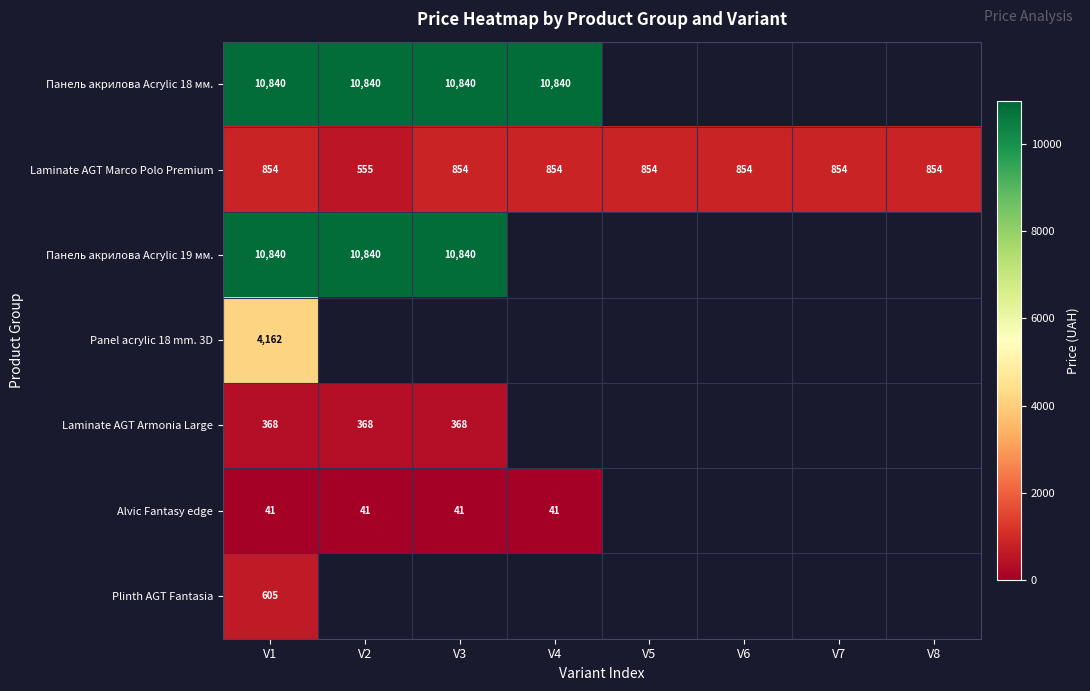

Which series has the widest spread of values?

Laminate AGT Marco Polo Premium